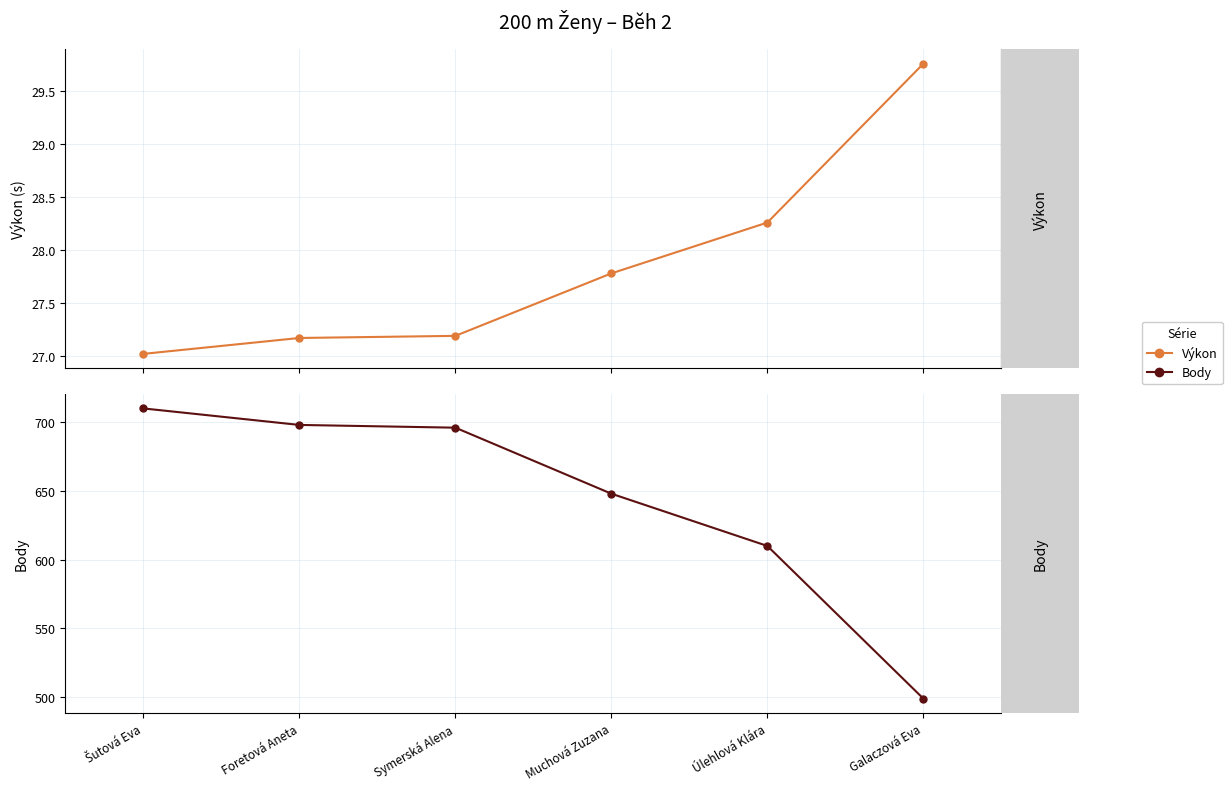

Does the chart have visible grid lines?

Yes